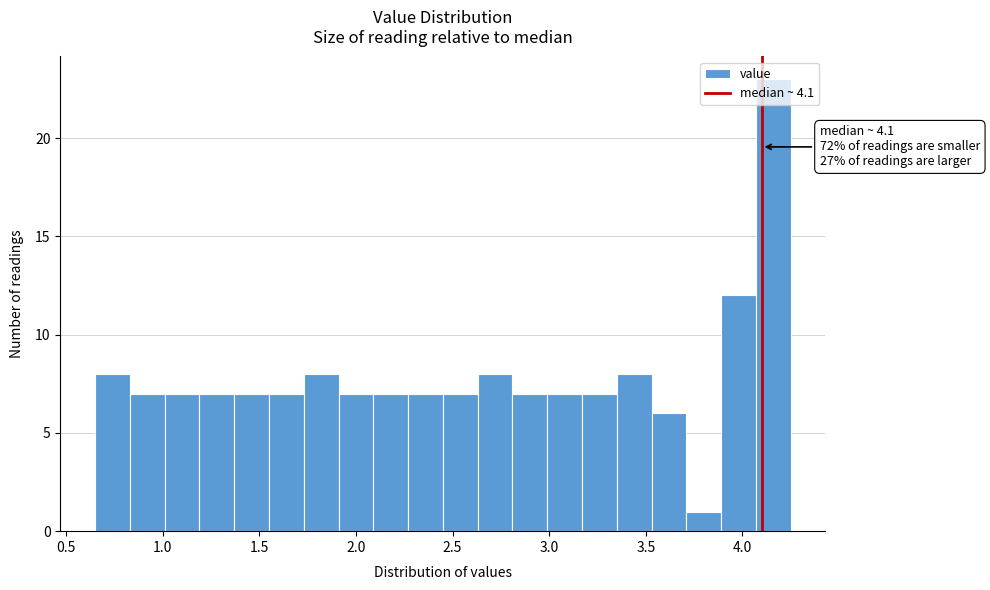

Read against the x-axis, roughly where is the centre of the tallest bar?

4.15